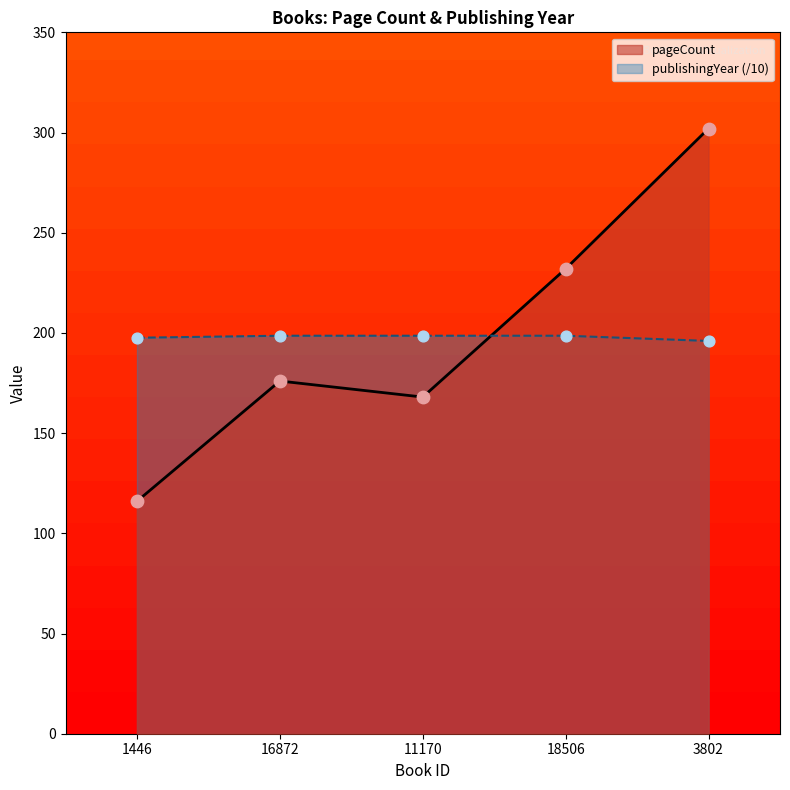

What are all the series names shown in the legend?

pageCount, publishingYear (/10)